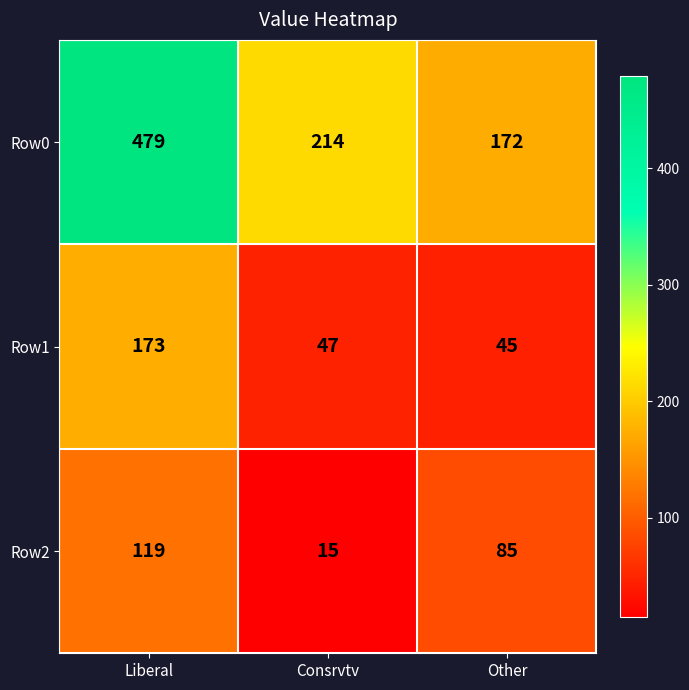

List the series in order of their peak value, highest first.

Row0, Row1, Row2